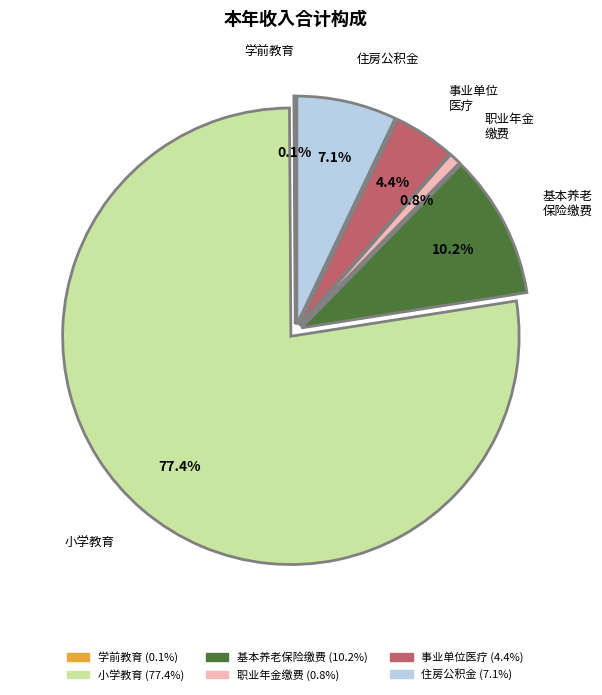

To the nearest percent, what portion does 小学教育 represent?

77%